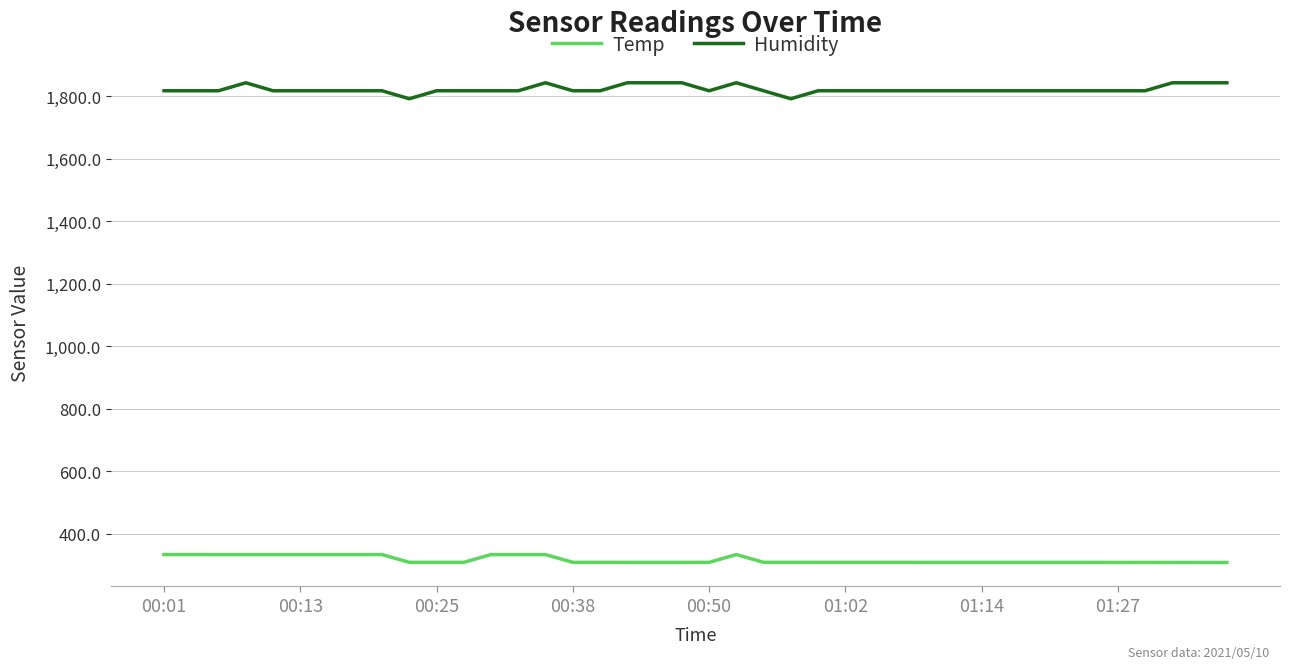

Which series has the largest total across all categories?

Humidity